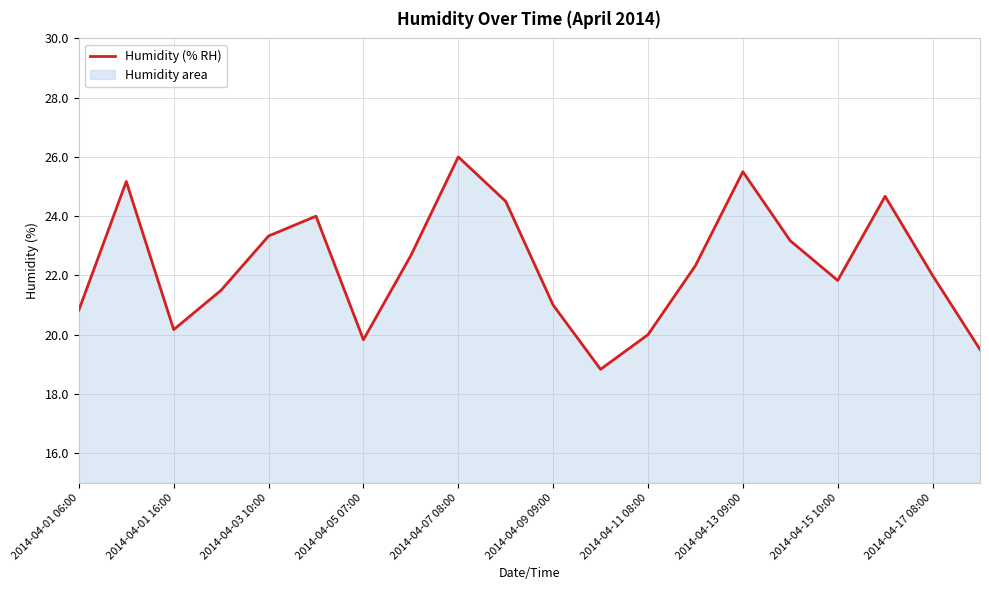

Count the number of categories in the chart.

20